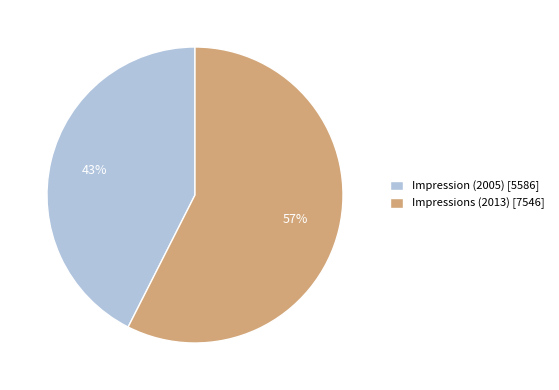

Does Impressions (2013) represent more than half of the total?

Yes